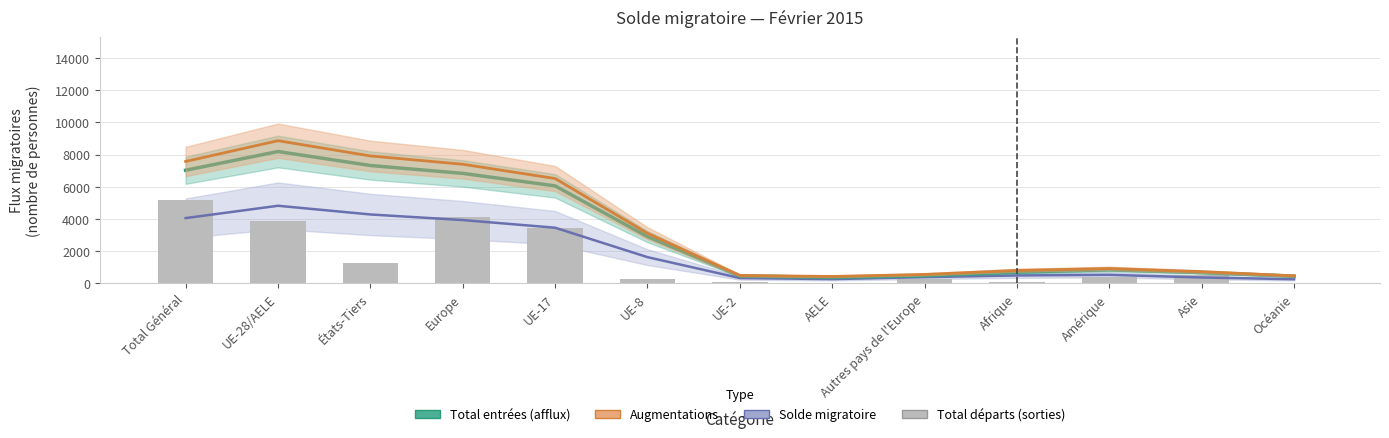

Which series has the largest total across all categories?

Augmentations